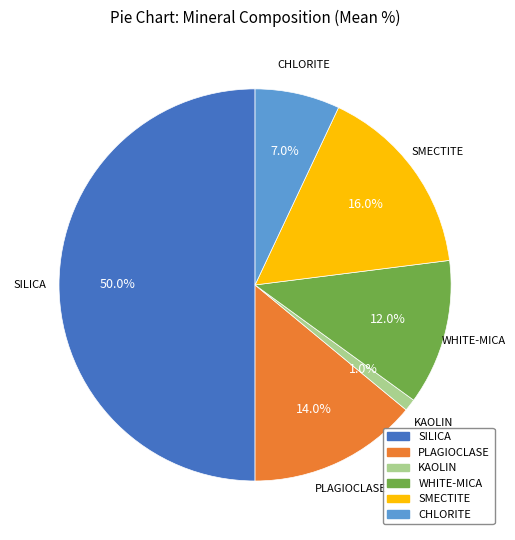

Rank the categories by value from lowest to highest.

KAOLIN, CHLORITE, WHITE-MICA, PLAGIOCLASE, SMECTITE, SILICA